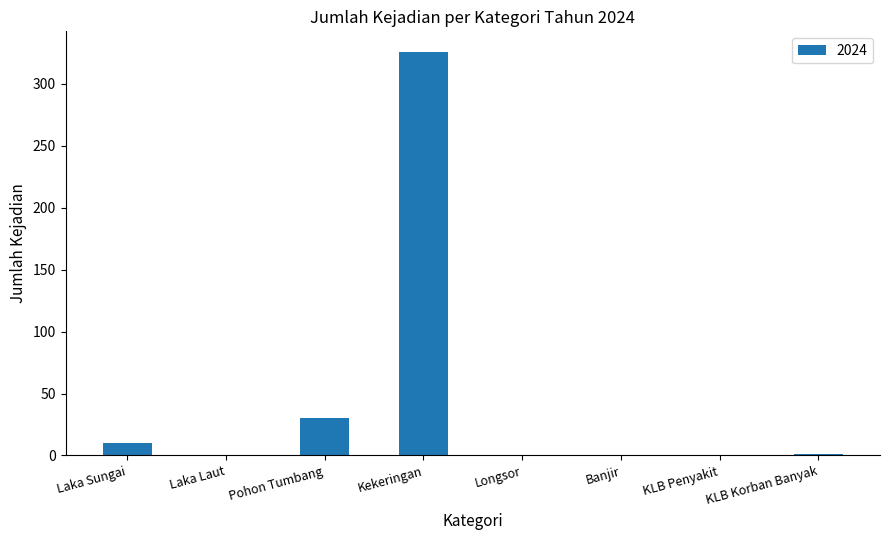

Which label corresponds to the largest value in the chart?

Kekeringan